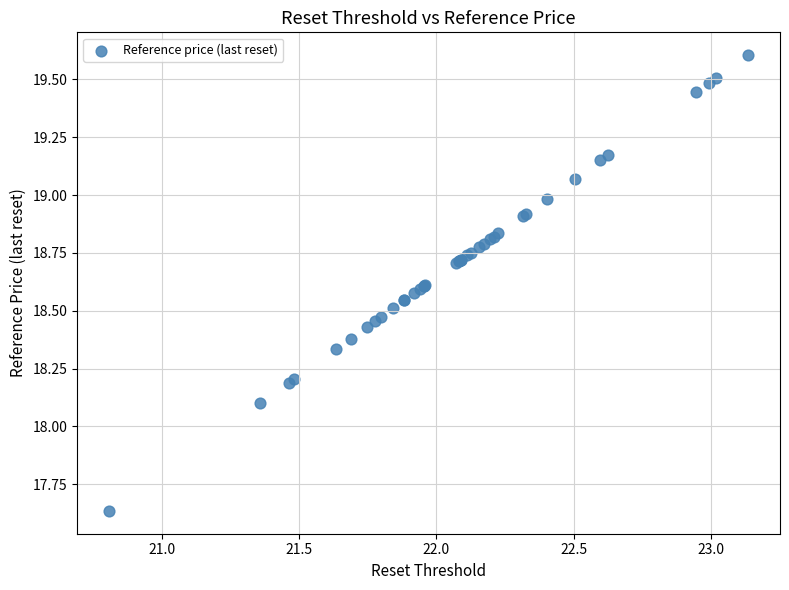

What Y value in the scatter plot is closest to 18?

18.1